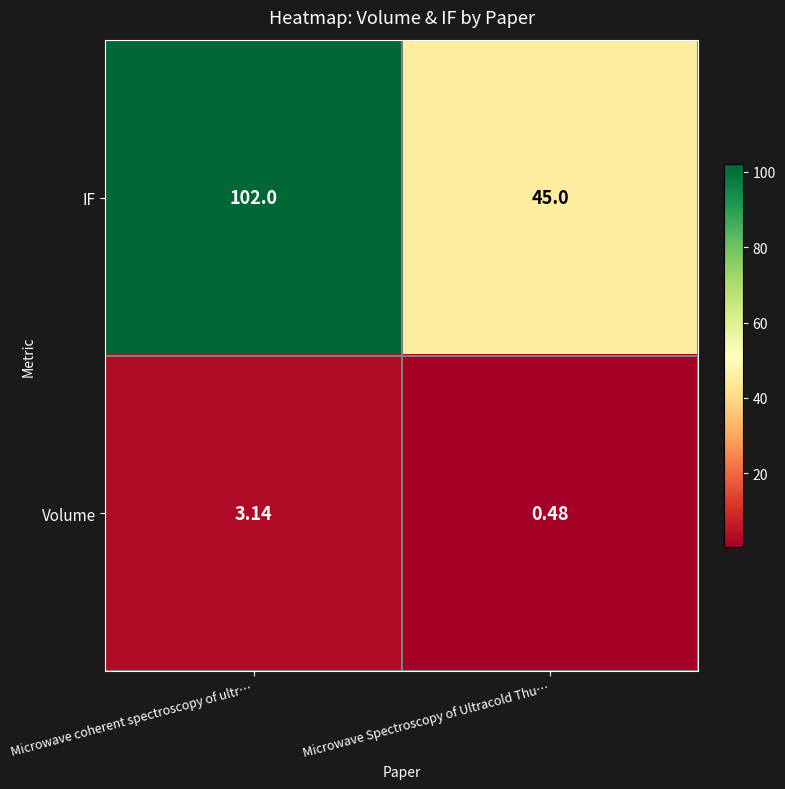

How many categories are shown in the chart?

2